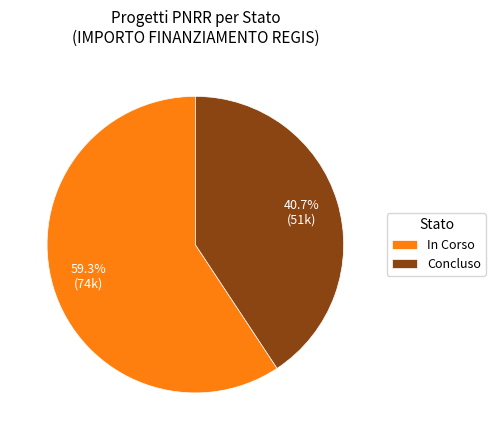

Which category has the biggest portion of the pie?

In Corso